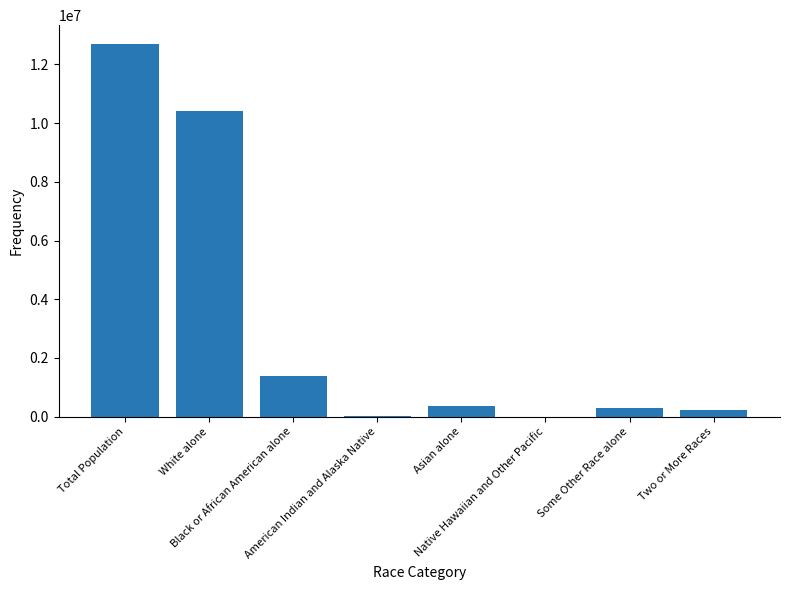

What is the change in value from Some Other Race alone to Two or More Races?

-63148